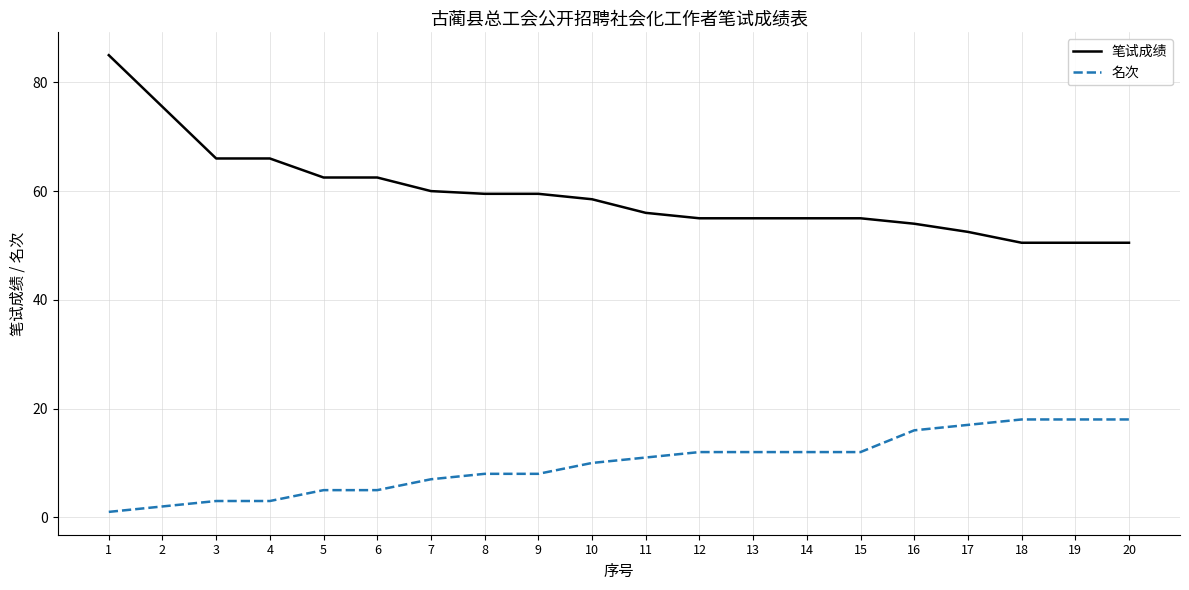

Is it true that 笔试成绩 equals 50.5 at 19?

True